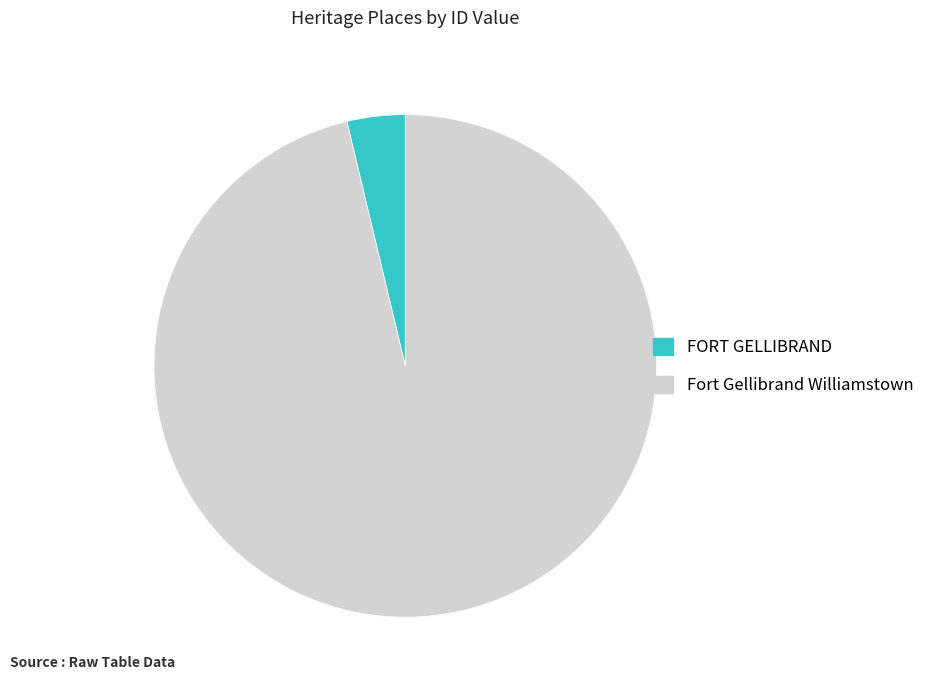

Which category has the biggest portion of the pie?

Fort Gellibrand Williamstown